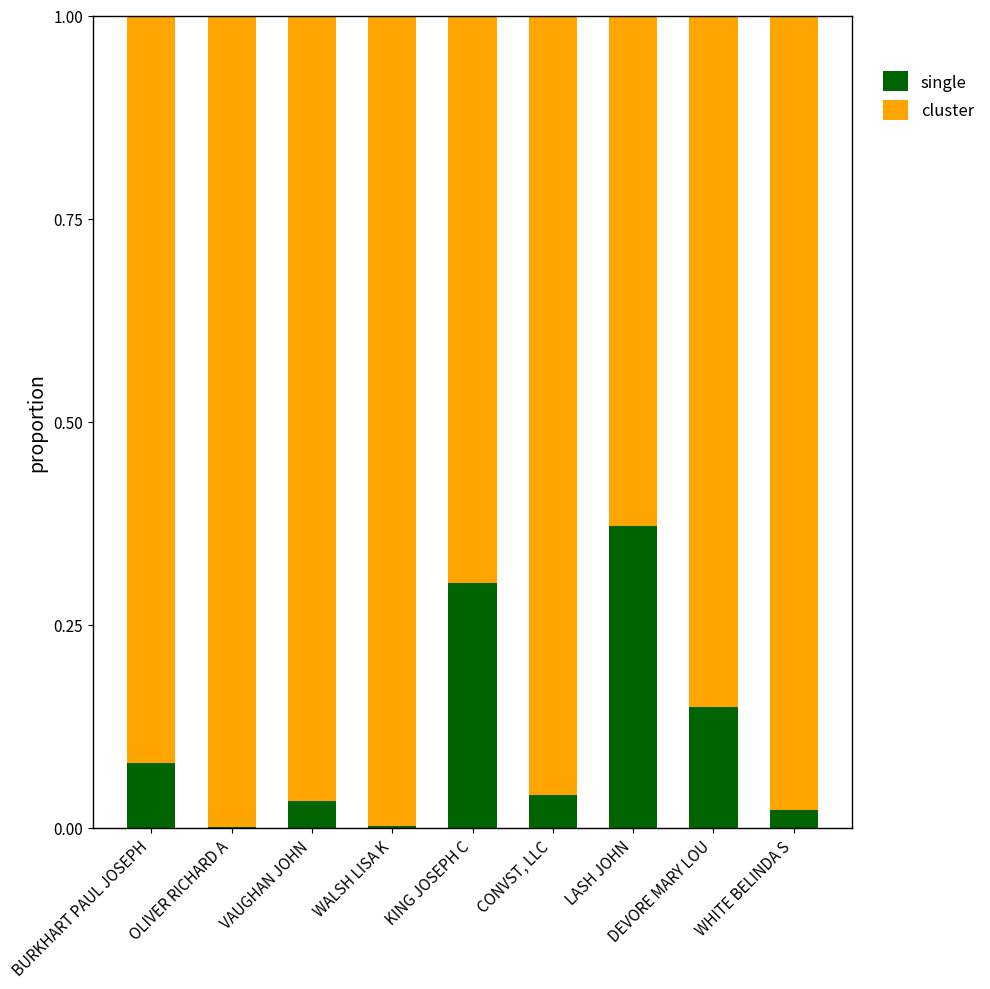

True or false: single has a value of 0.0 at CONVST, LLC.

True